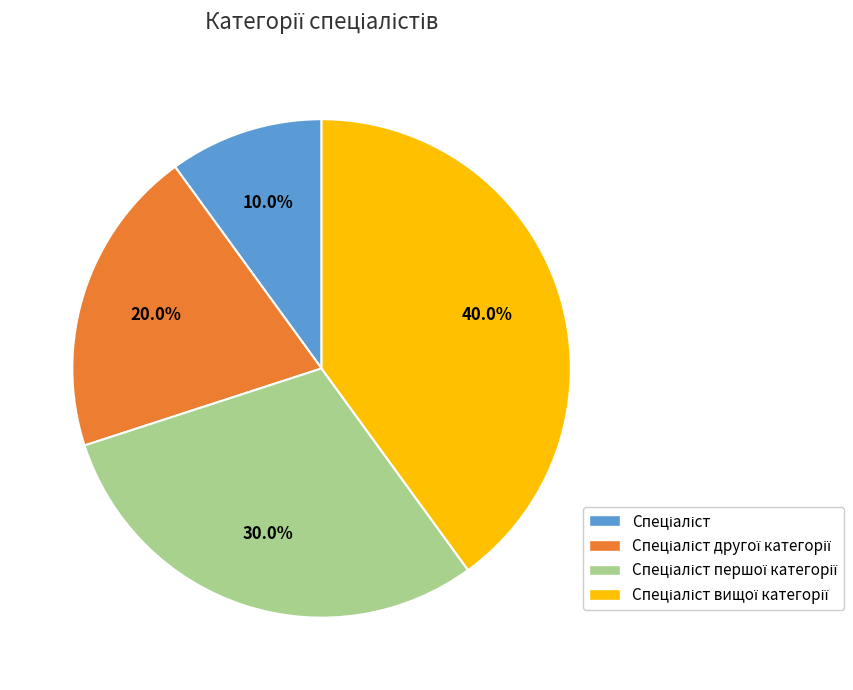

Is there any slice that represents more than half of the pie?

No